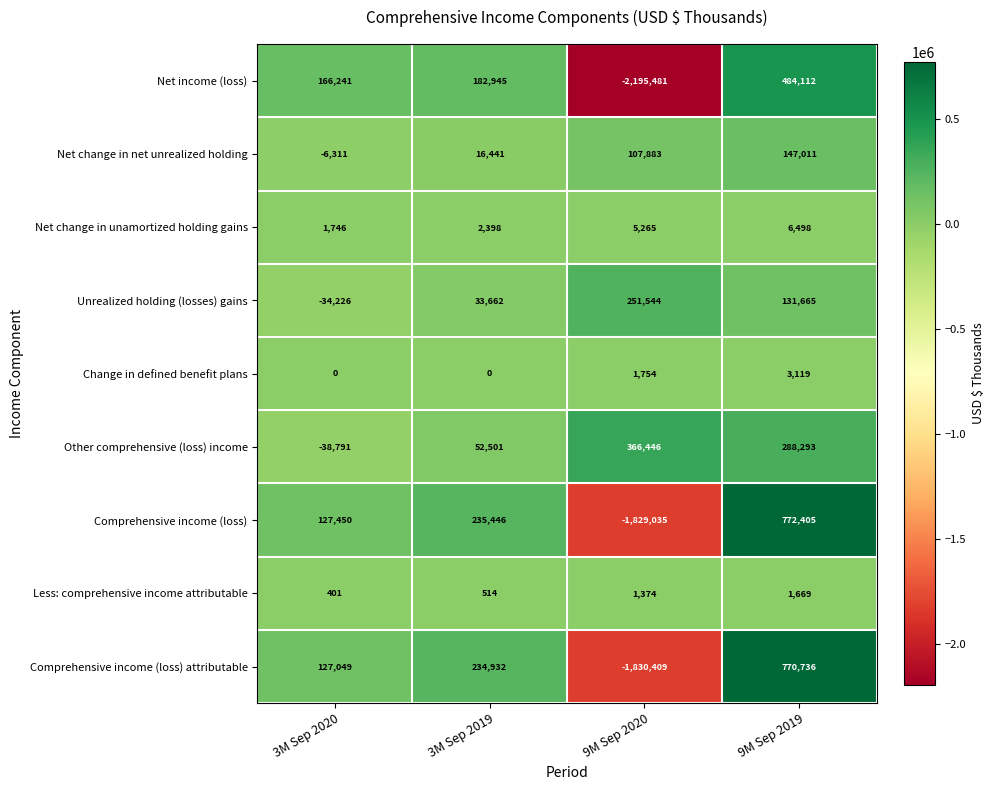

At which category is the sum across all series the highest?

9M Sep 2019